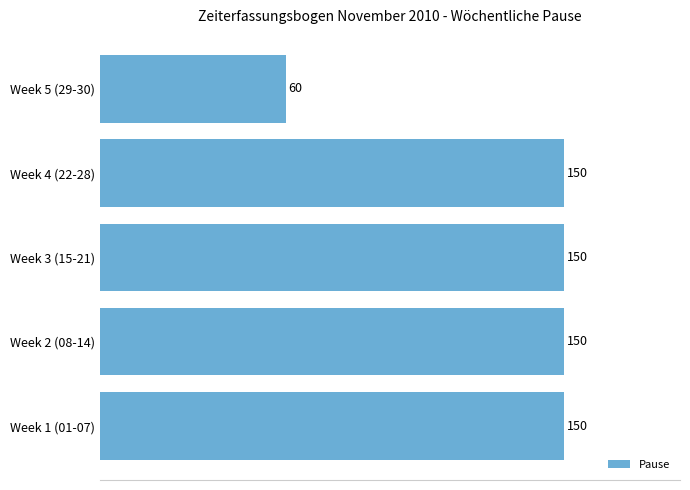

How many series are shown in this chart?

1